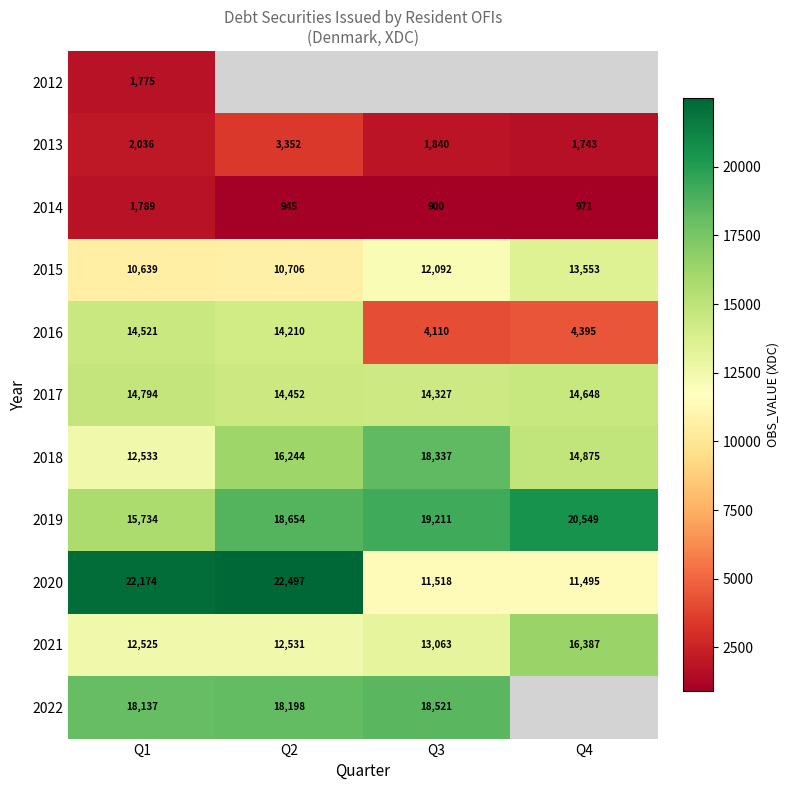

List the labels in order of 2015 value, smallest first.

Q1, Q2, Q3, Q4